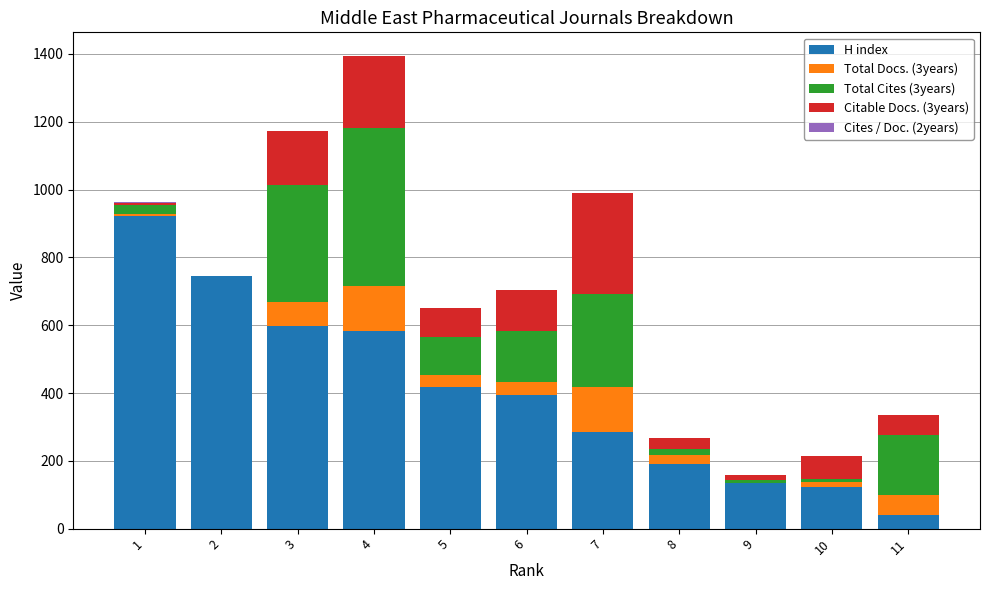

At which category is the sum across all series the highest?

4